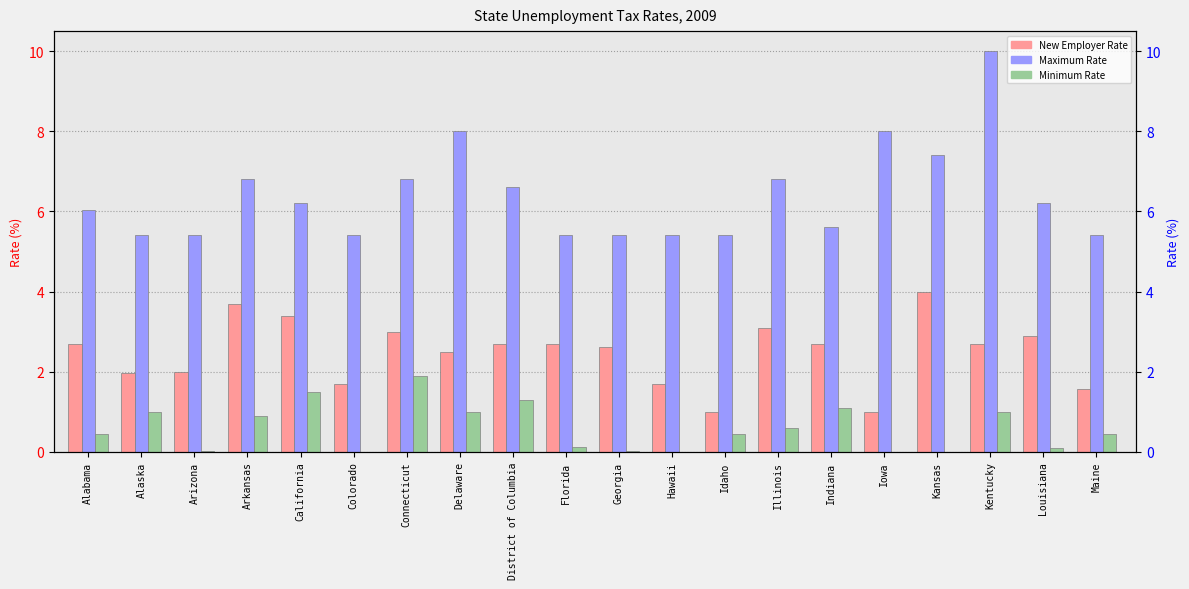

What is the approximate value of Minimum Rate at Delaware?

1.0